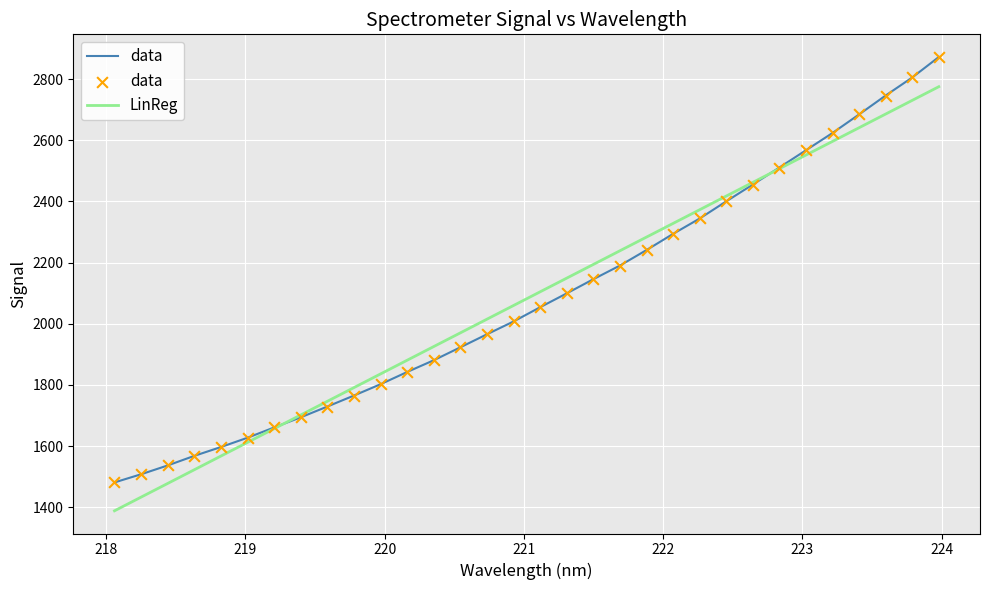

Rank the series by their maximum value, from lowest to highest.

LinReg, data